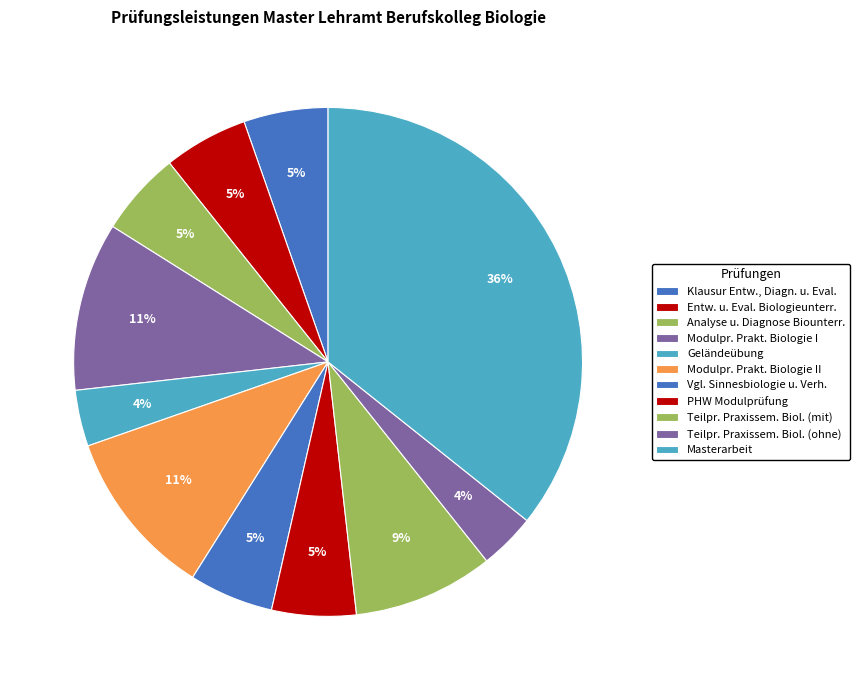

Which category has the smallest portion of the pie?

Geländeübung